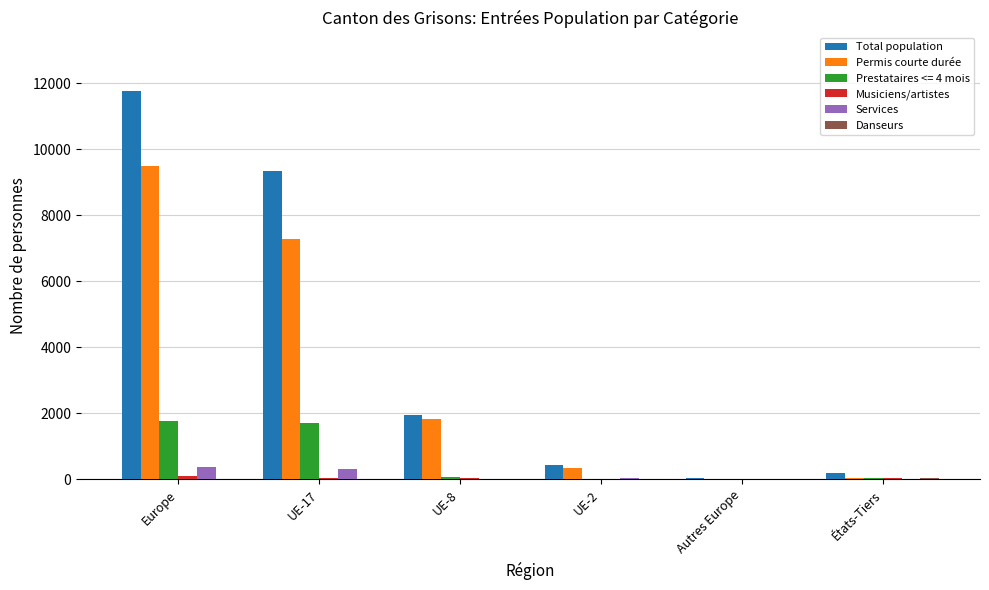

Which category has the highest value across all series?

Europe